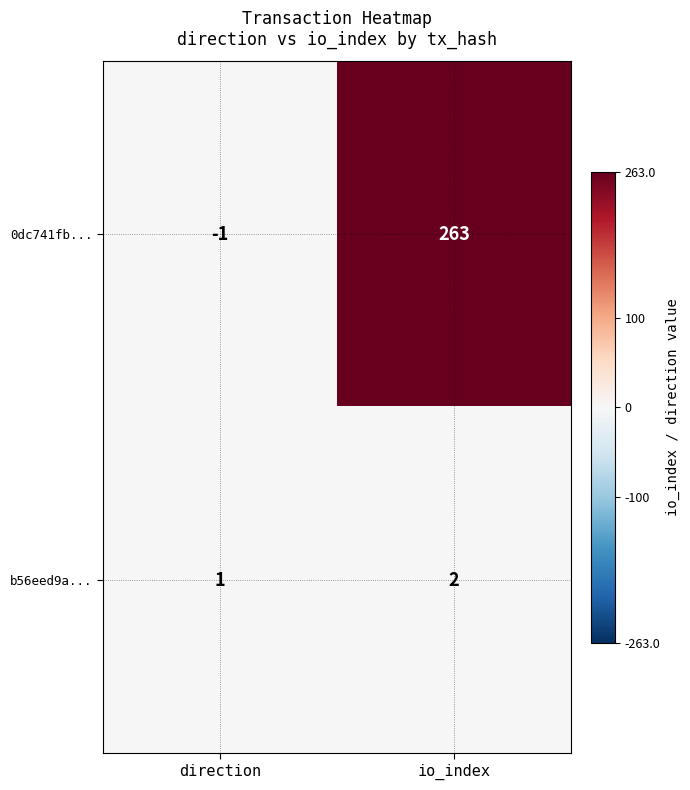

Rank the series by their maximum value, from lowest to highest.

b56eed9a..., 0dc741fb...